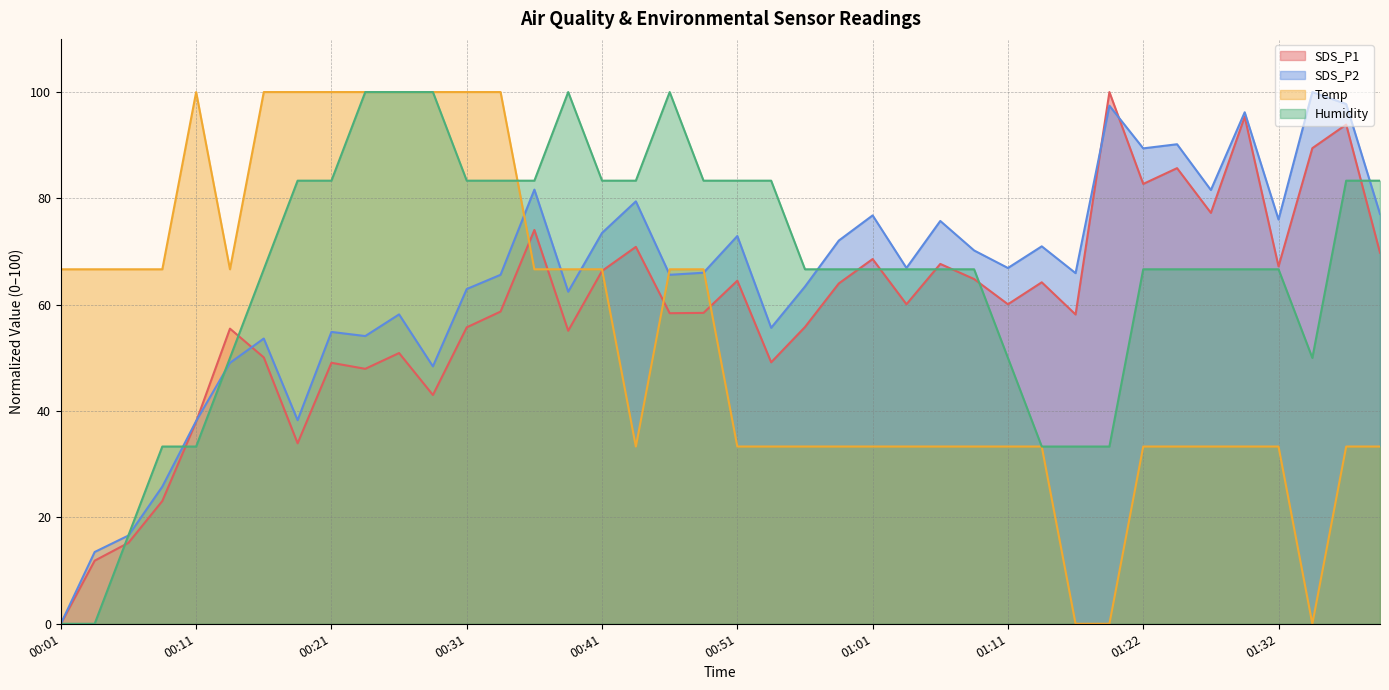

What is the label of the 30th point from the left?

01:14